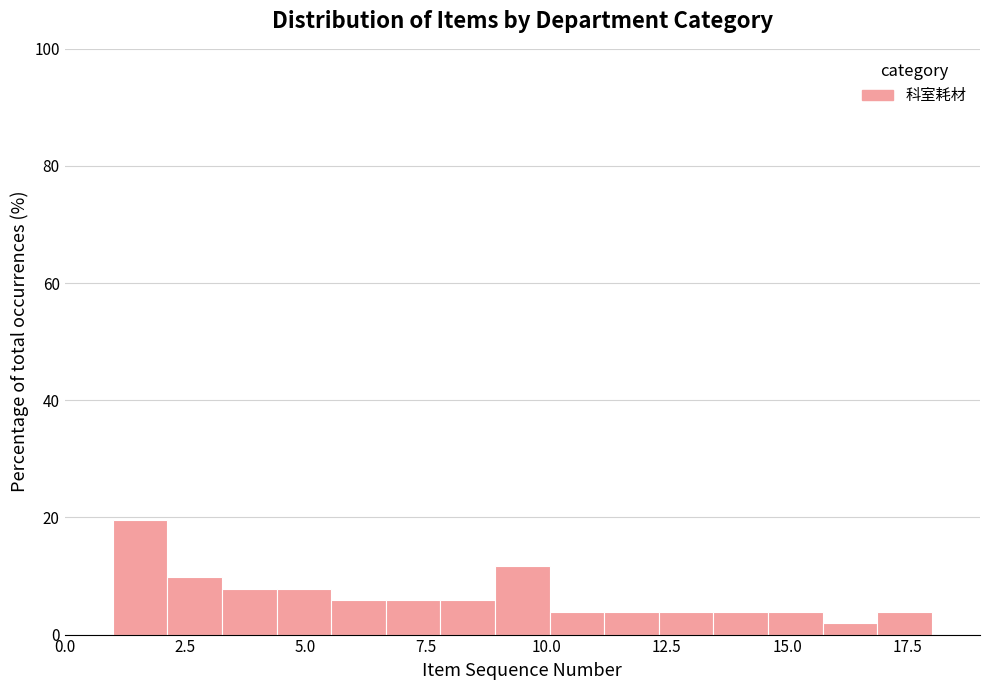

Read against the x-axis, roughly where is the centre of the tallest bar?

1.5